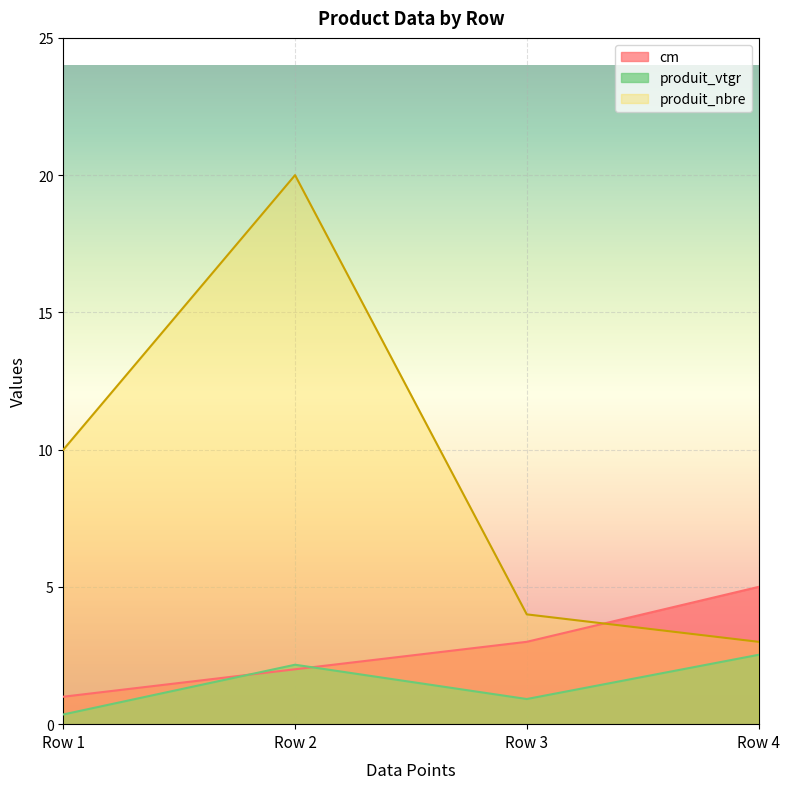

What is the total value across all series at Row 1?

11.4